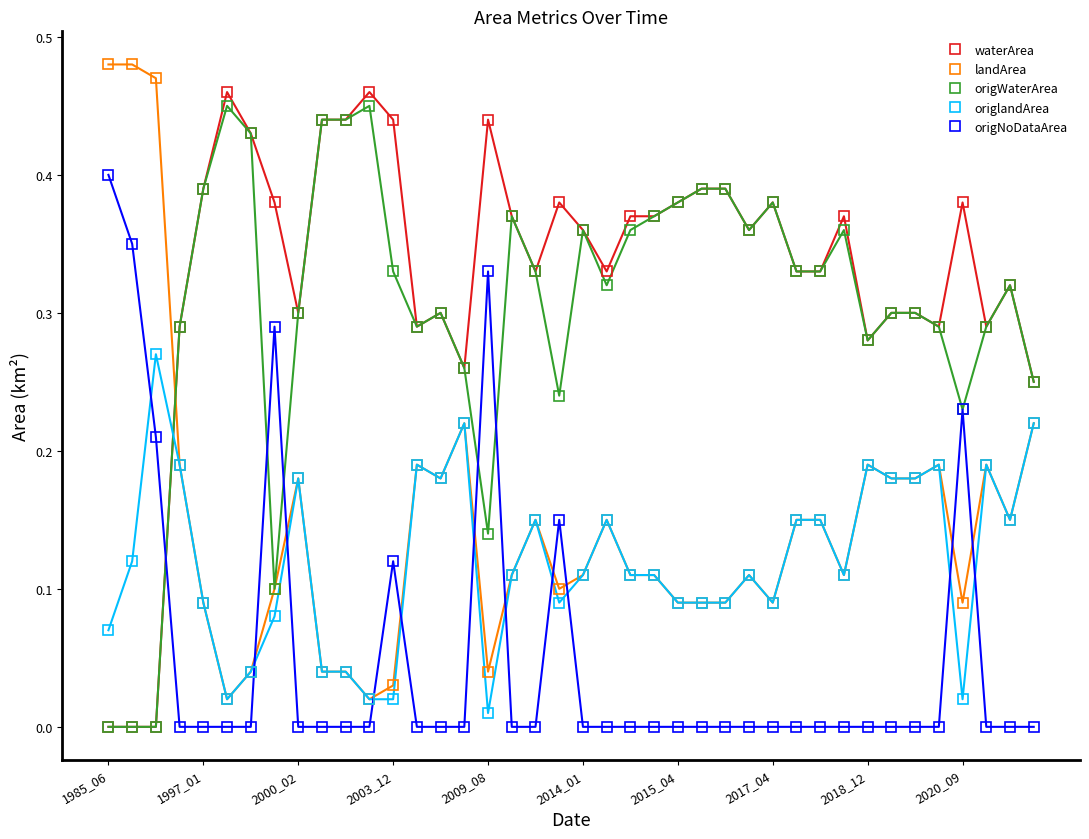

How many intersections are there between origNoDataArea and landArea?

10